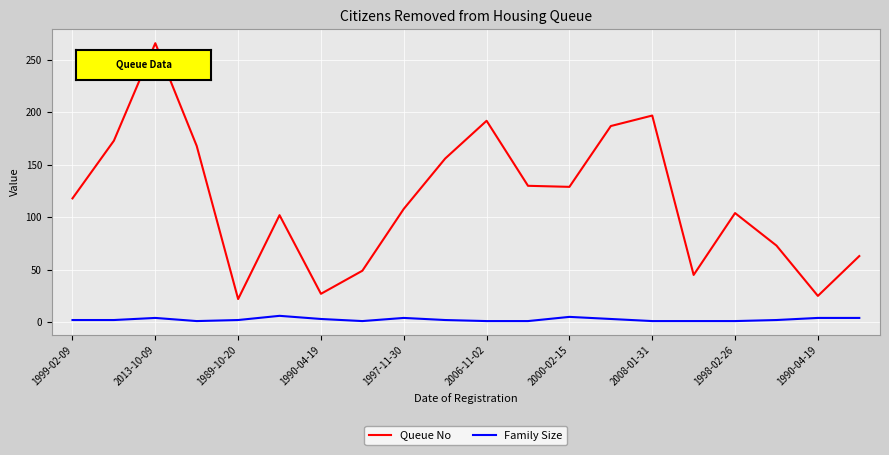

Which series has the largest total across all categories?

Queue No